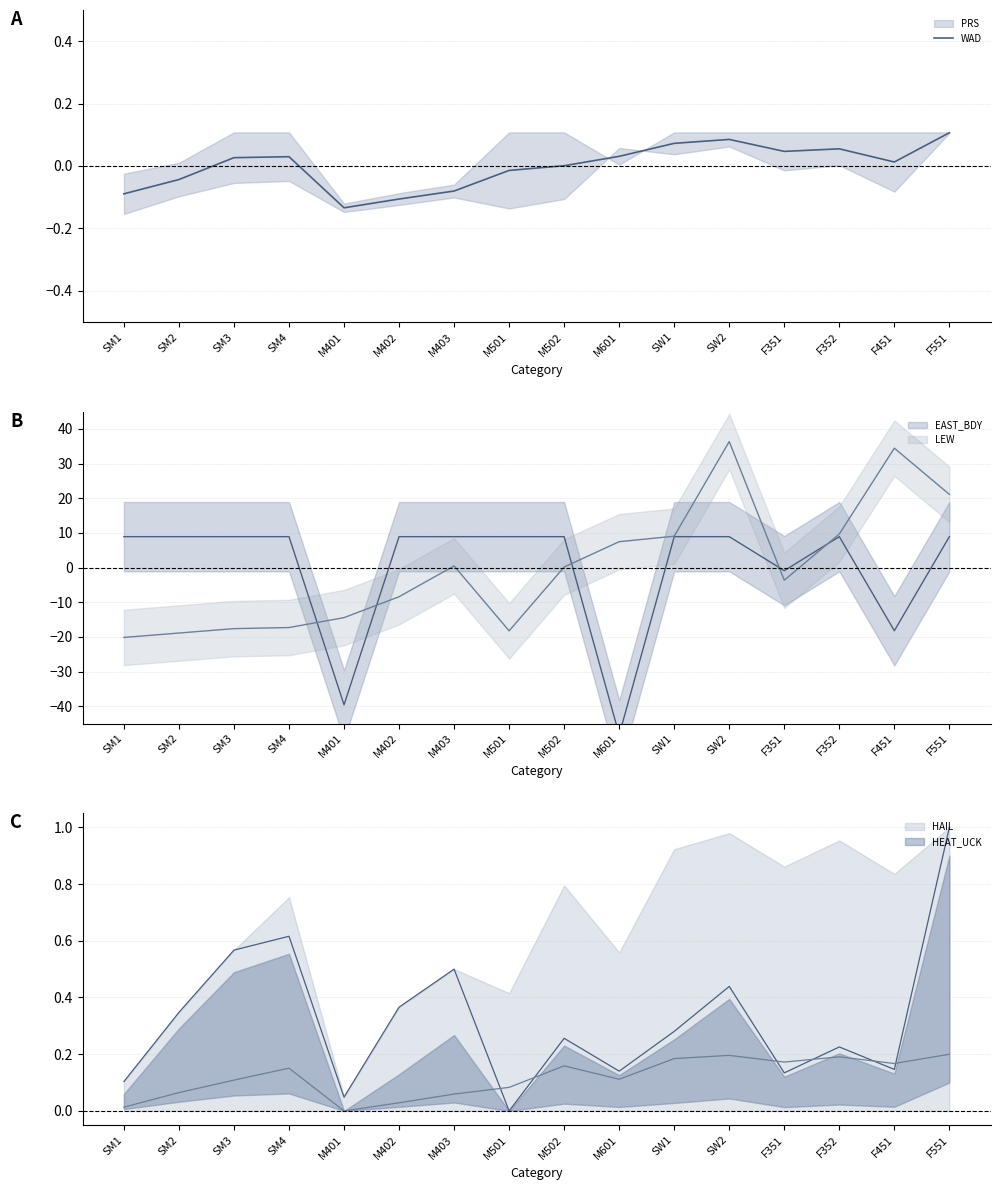

How many interior local valleys (lower than both neighbors) does the data have?

3